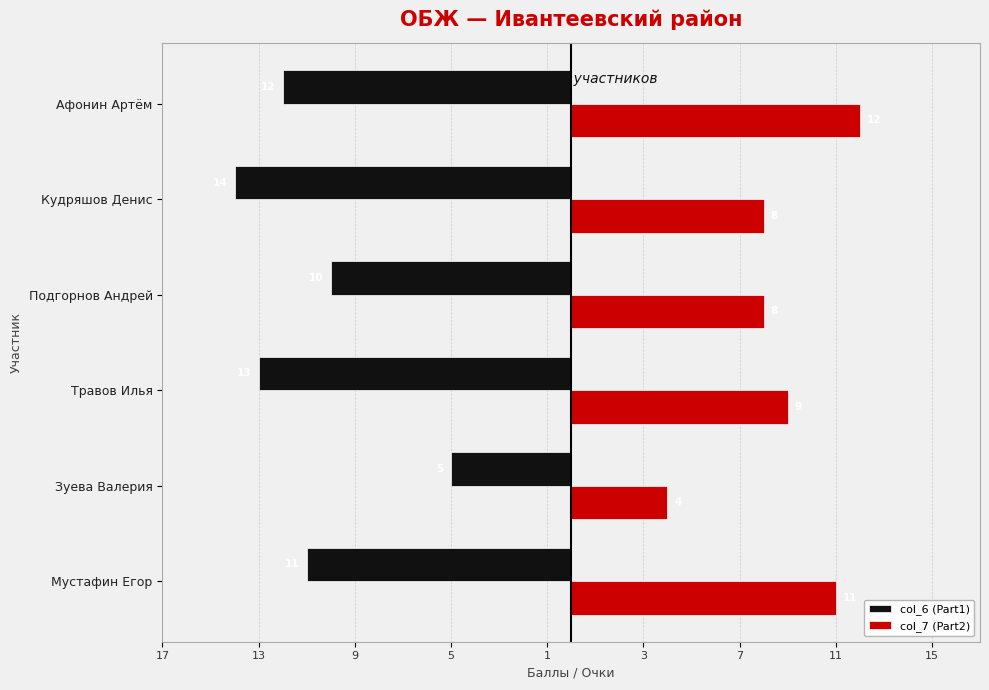

What are all the series names shown in the legend?

col_6 (Part1), col_7 (Part2)